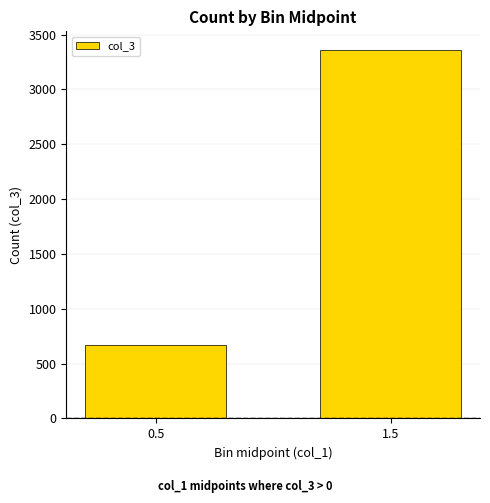

What is the sum of all values?

4032